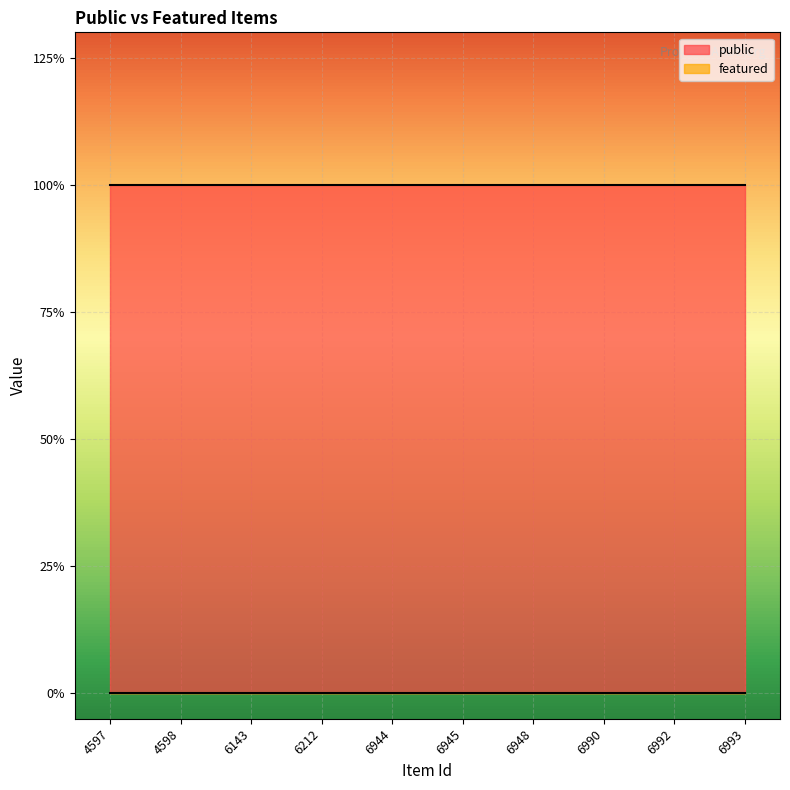

True or false: public and featured intersect in this chart.

False